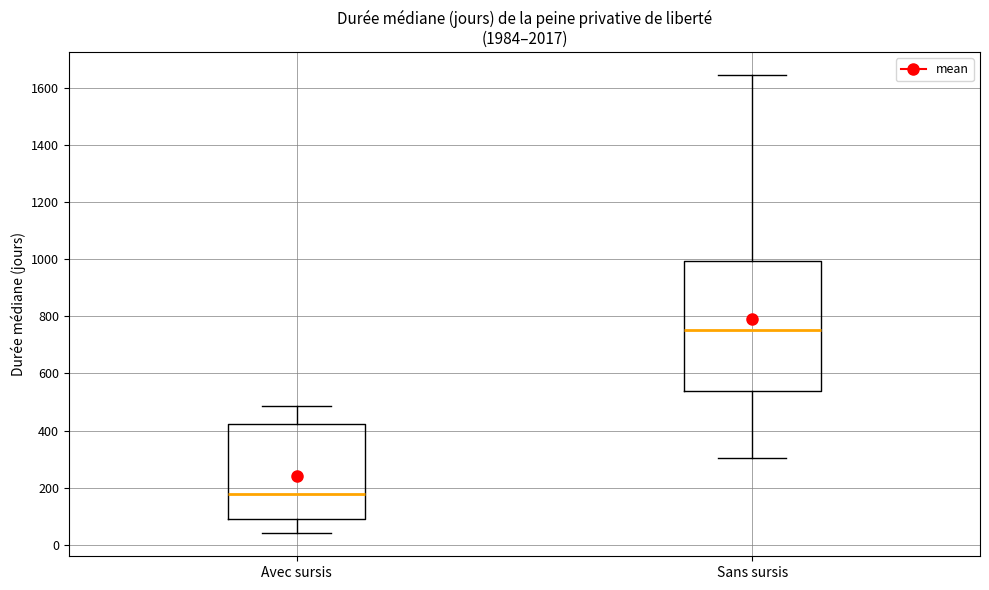

Which box has the highest median line?

Sans sursis